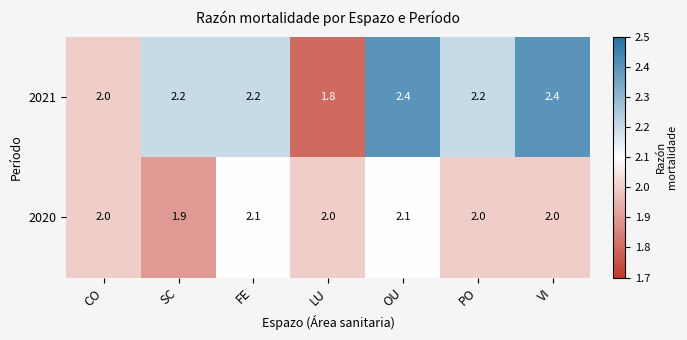

Reading right to left, what are all the values shown in this chart?

2021: 2.4	2.2	2.4	1.8	2.2	2.2	2.0
2020: 2.0	2.0	2.1	2.0	2.1	1.9	2.0